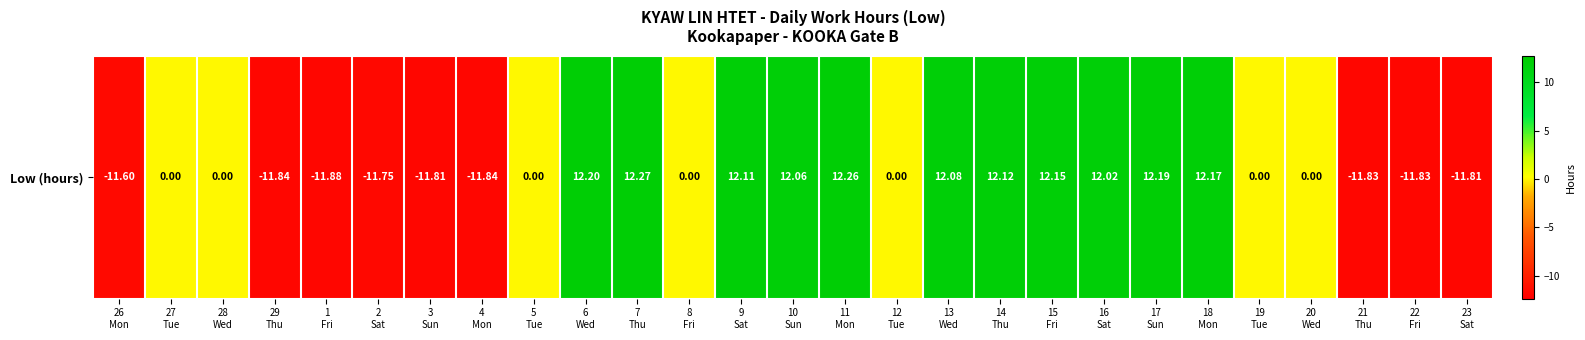

What is the sum of all values?

27.4